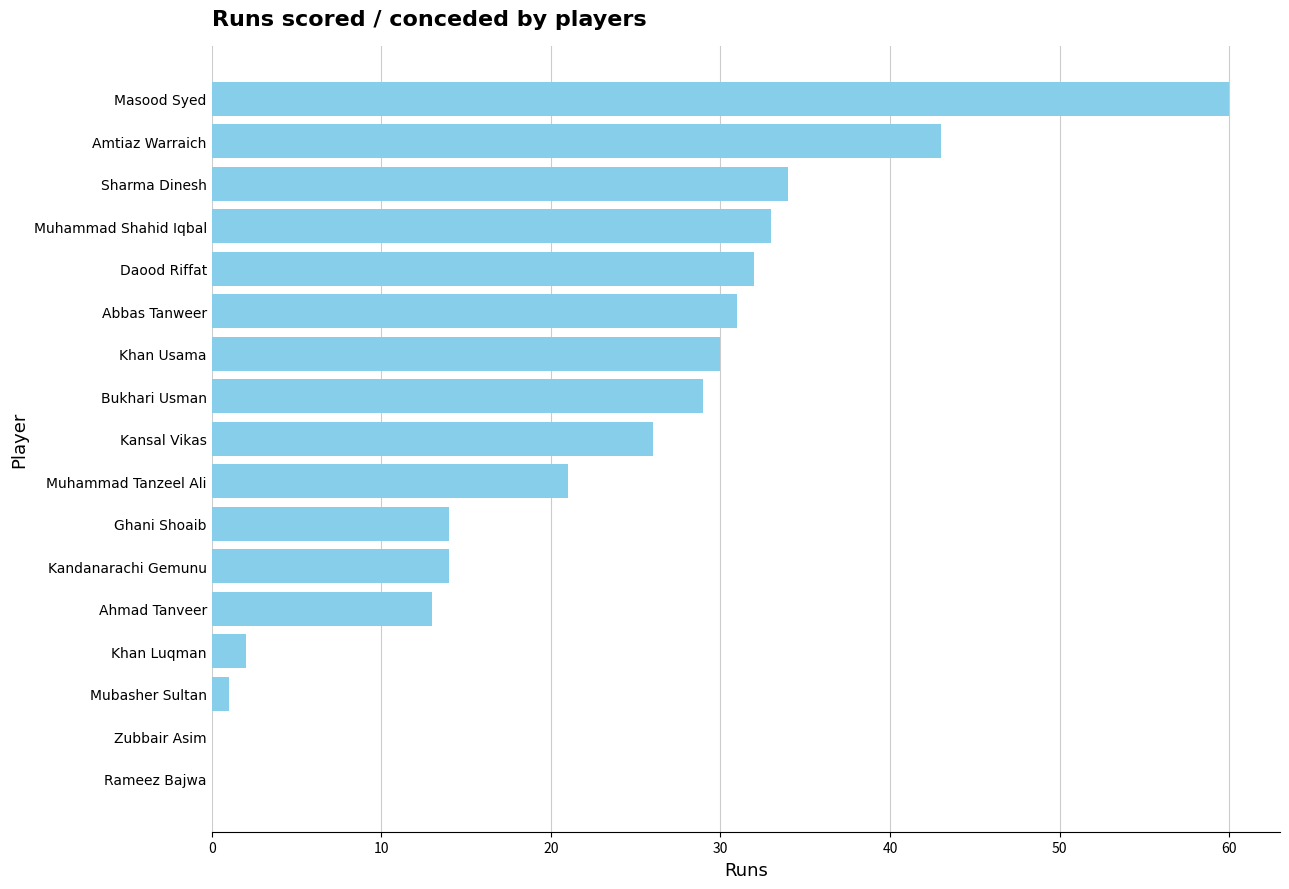

Between Muhammad Shahid Iqbal and Khan Luqman, which is larger?

Muhammad Shahid Iqbal